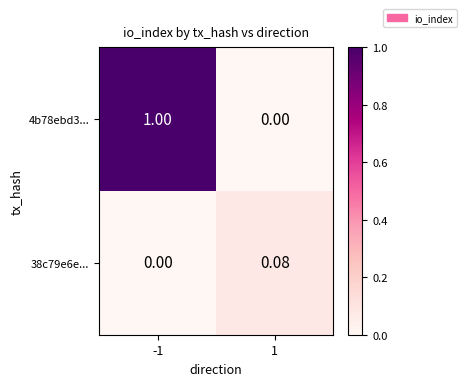

Which series has the largest total across all categories?

4b78ebd3...